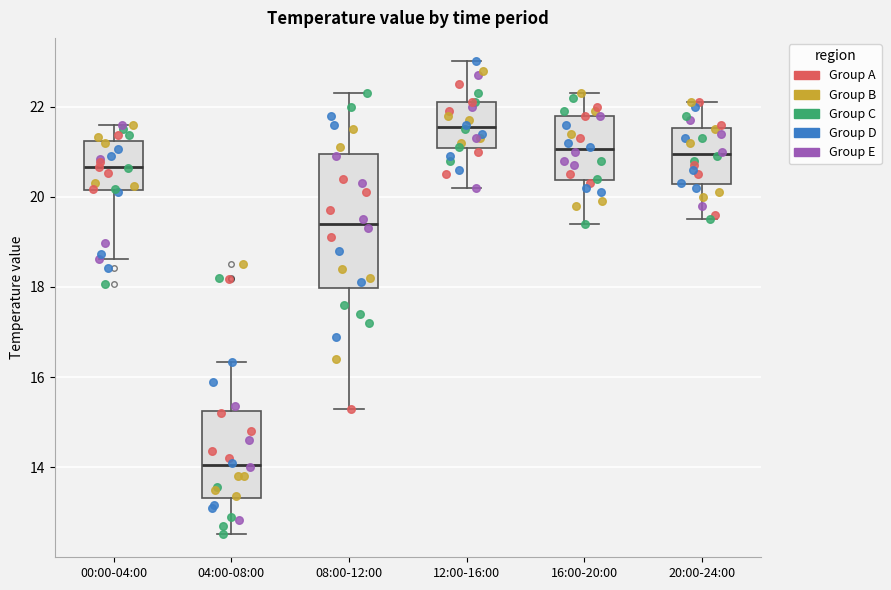

Which box's median line is the highest?

12:00-16:00